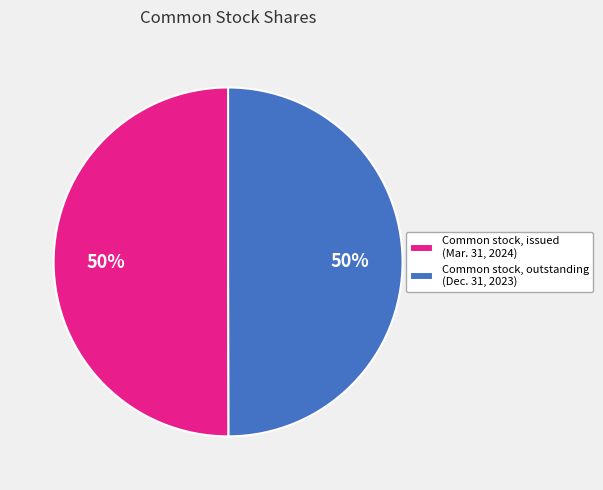

Combined, do Common stock, outstanding (Dec. 31, 2023) and Common stock, issued (Mar. 31, 2024) account for over 50%?

Yes